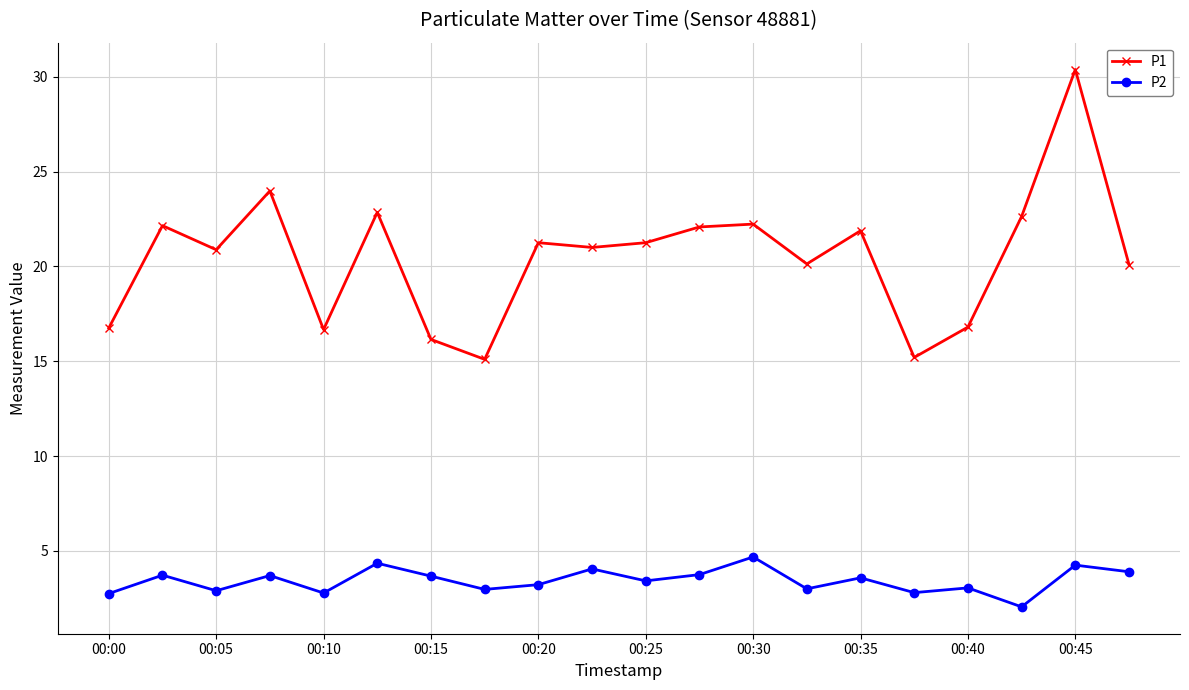

True or false: P2 and P1 intersect in this chart.

False